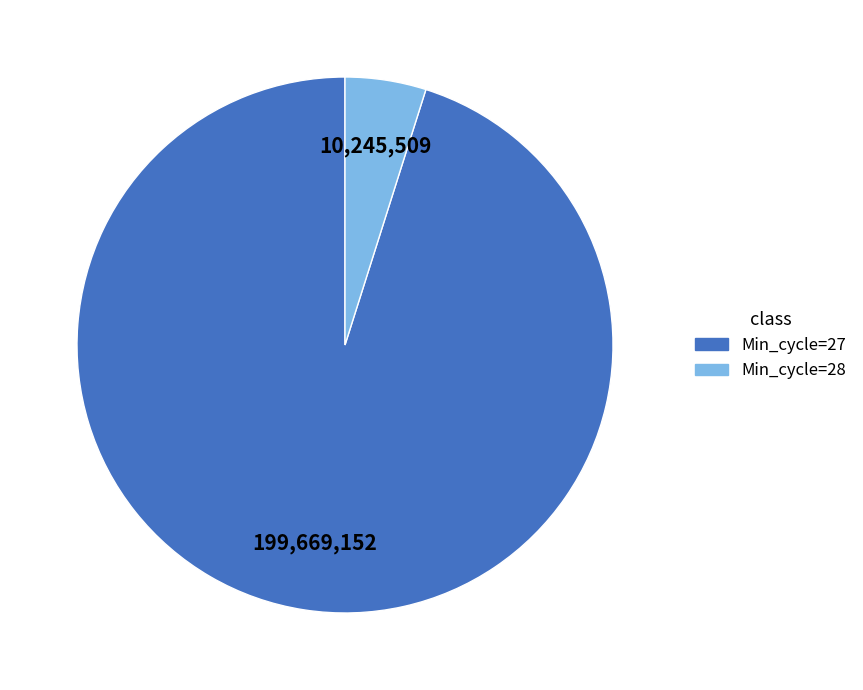

Is there a majority slice in this chart?

Yes